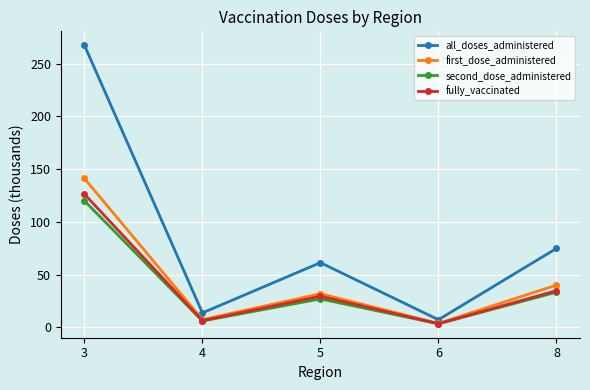

What is the spread (max minus min) of values at 6?

3.9